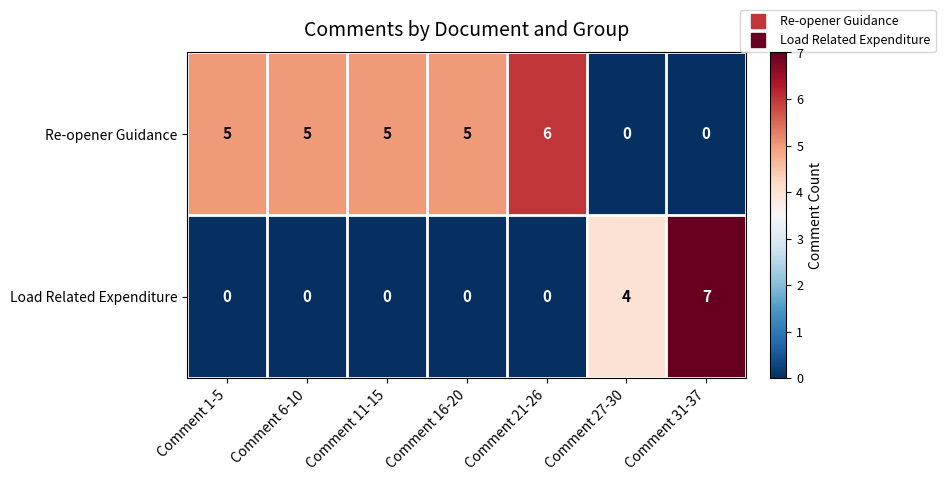

What is the spread (max minus min) of values at Comment 6-10?

5